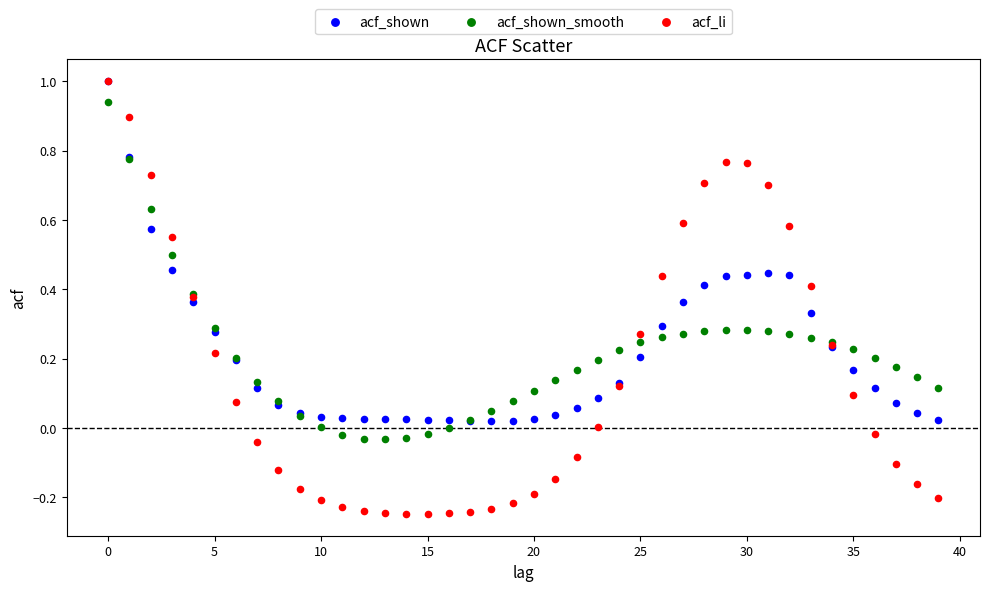

What are all the series names shown in the legend?

acf_shown, acf_shown_smooth, acf_li